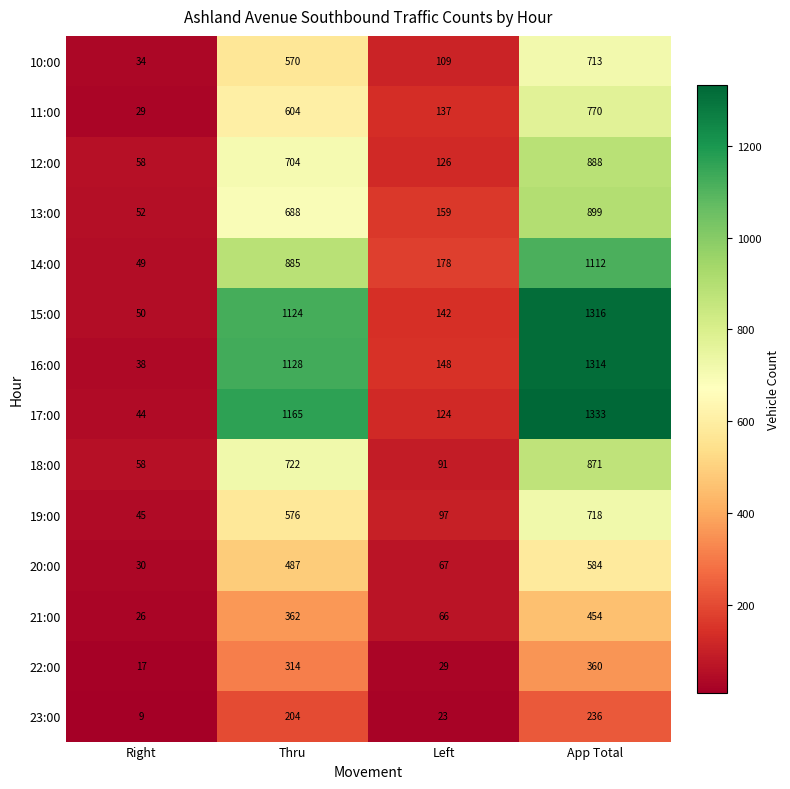

Count the number of data series in this chart.

14